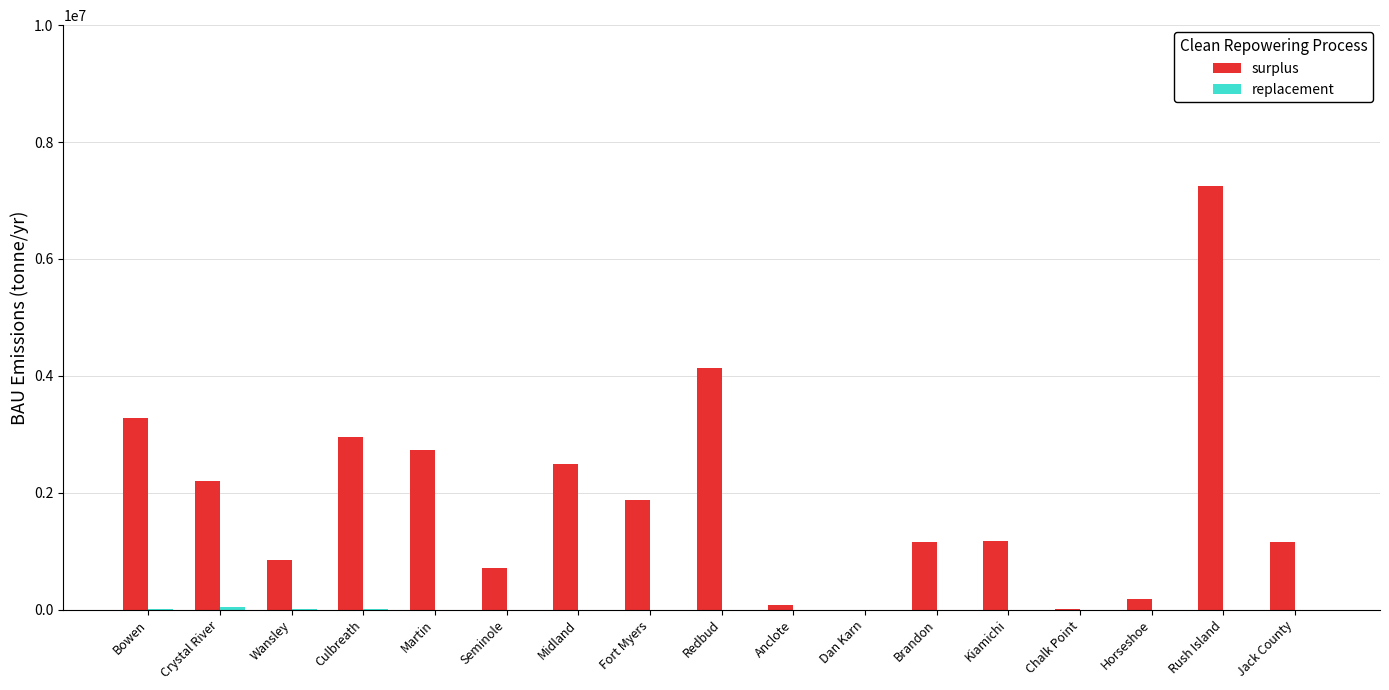

True or false: surplus has a value of 5214446.5 at Culbreath.

False